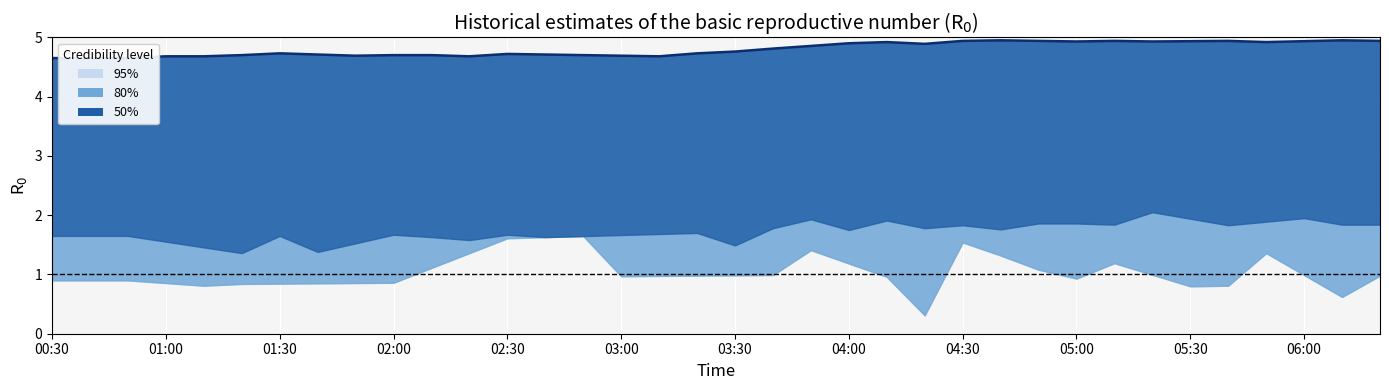

Reading left to right, extract all data points from this chart.

4.7	4.7	4.7	4.7	4.7	4.7	4.7	4.7	4.7	4.7	4.7	4.7	4.7	4.7	4.7	4.7	4.7	4.8	4.8	4.9	4.9	4.9	4.9	4.9	5.0	4.9	4.9	4.9	4.9	4.9	4.9	4.9	4.9	5.0	4.9